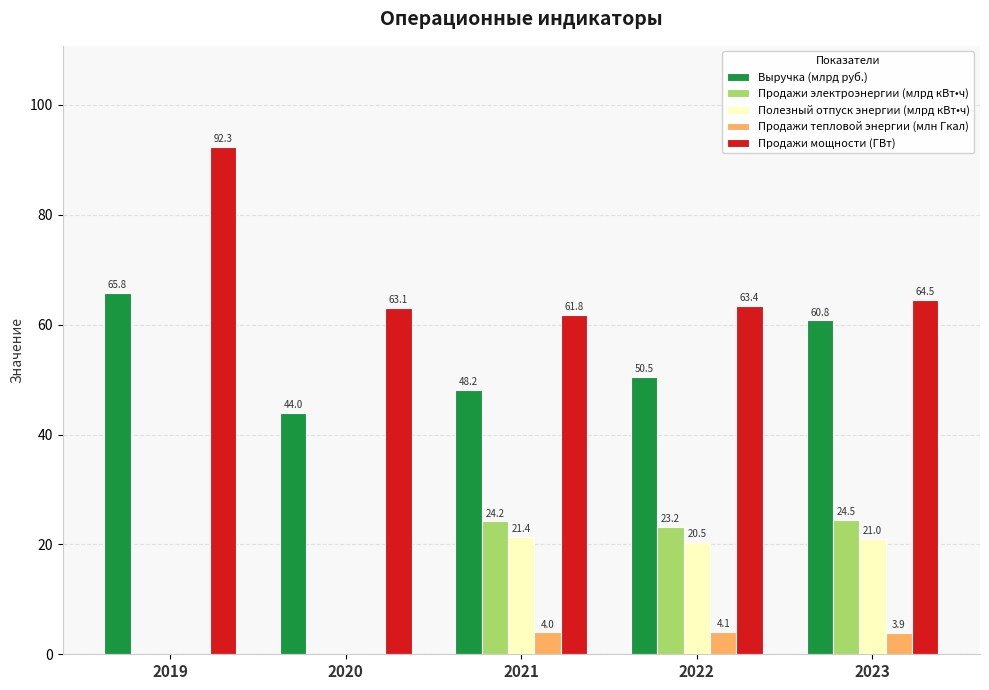

What is the maximum value shown in the chart?

92.3